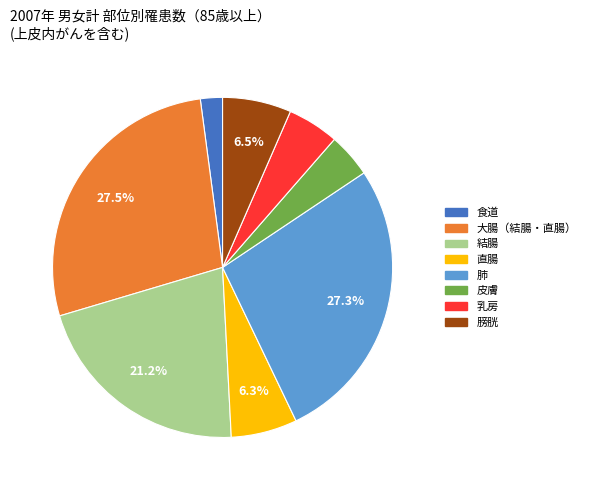

Is there a majority slice in this chart?

No